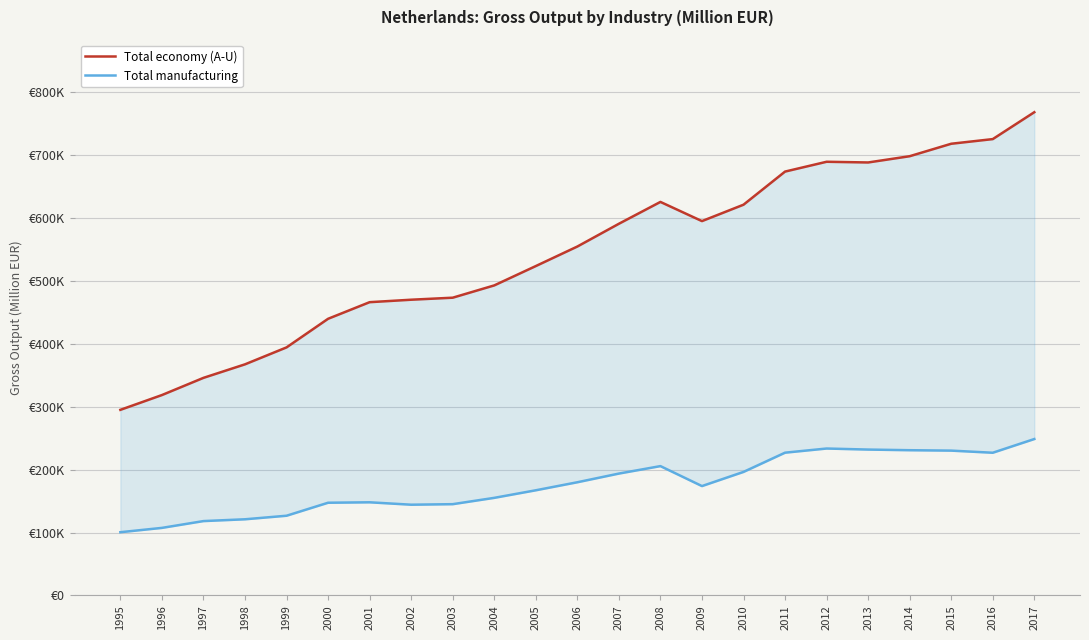

True or false: Total manufacturing and Total economy (A-U) cross at least once.

False